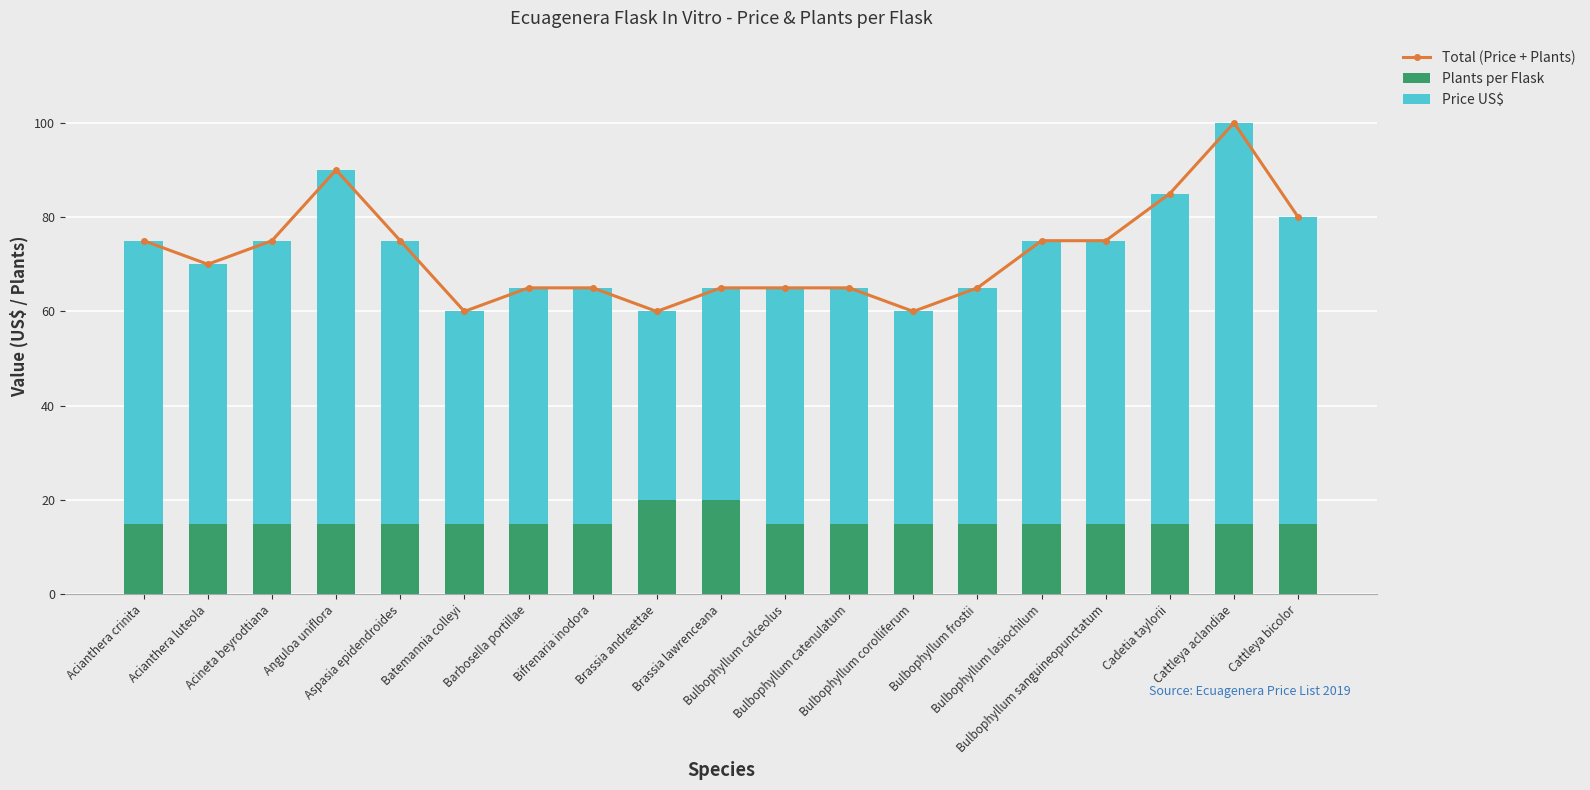

What position from the left is Cattleya bicolor?

19